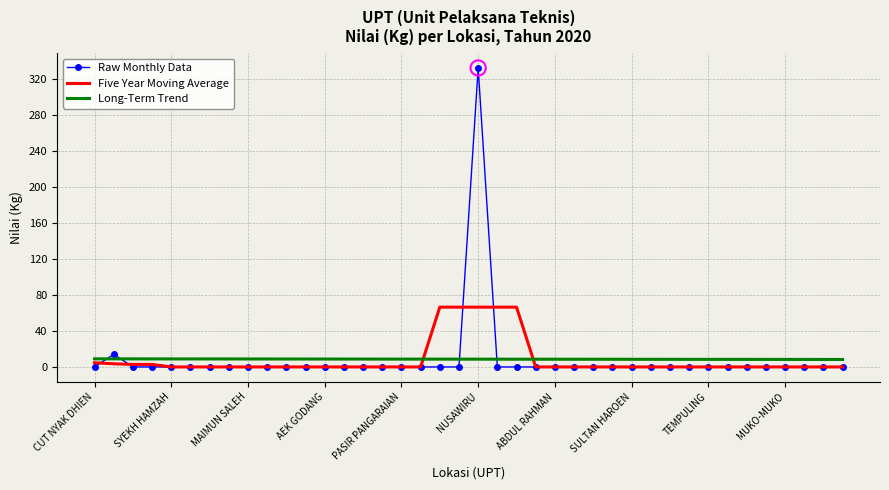

What is the greatest value displayed?

332.0